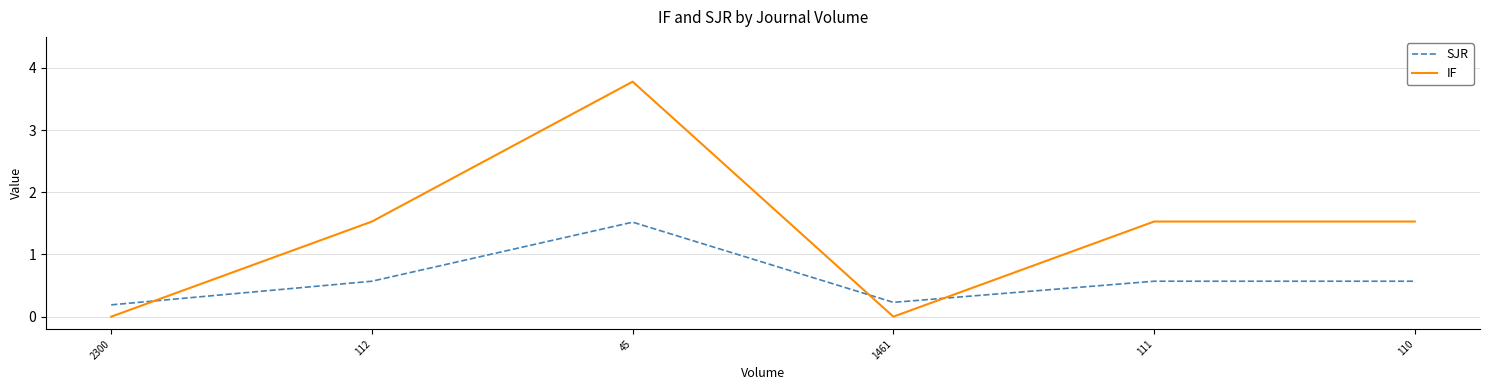

What position from the left is 1461?

4